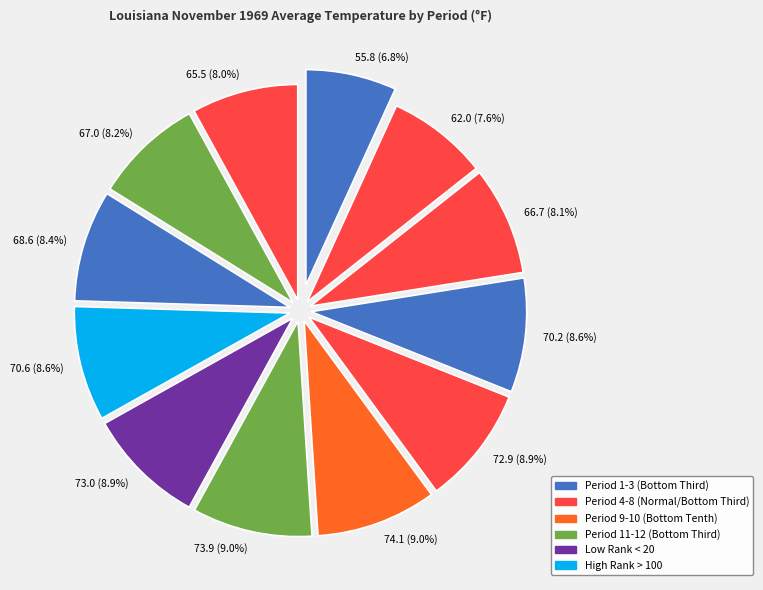

What is the smallest slice in the pie chart?

55.8 (6.8%)